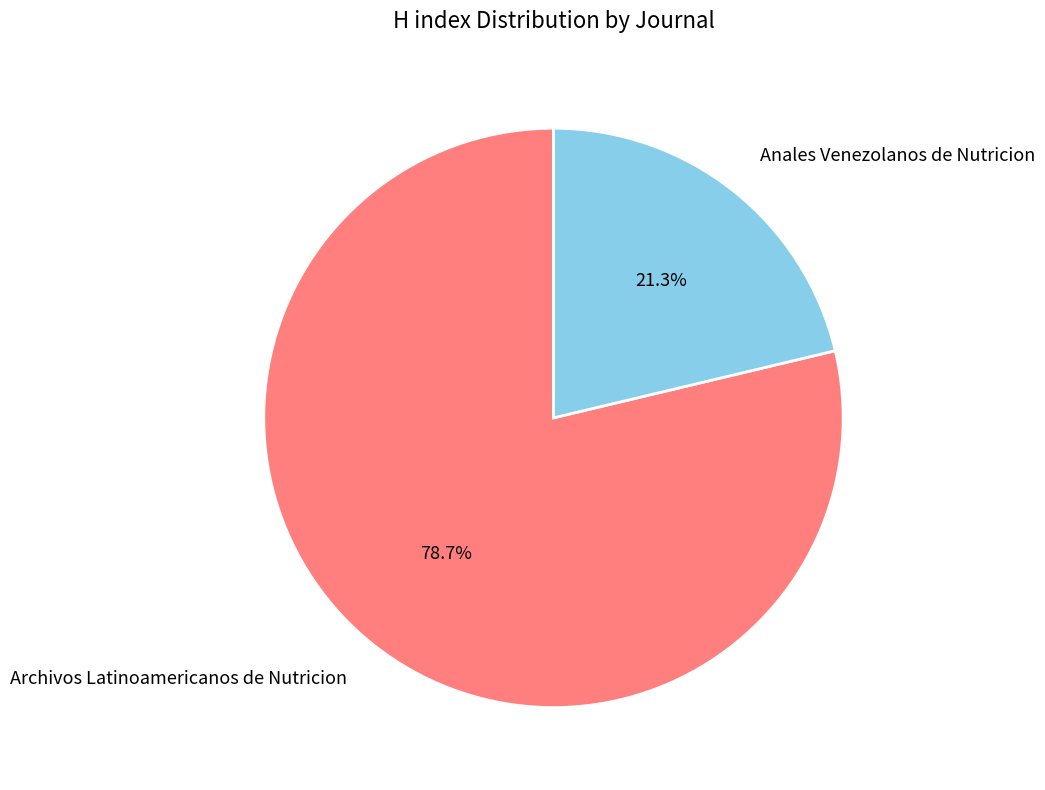

Which slice is the largest?

Archivos Latinoamericanos de Nutricion